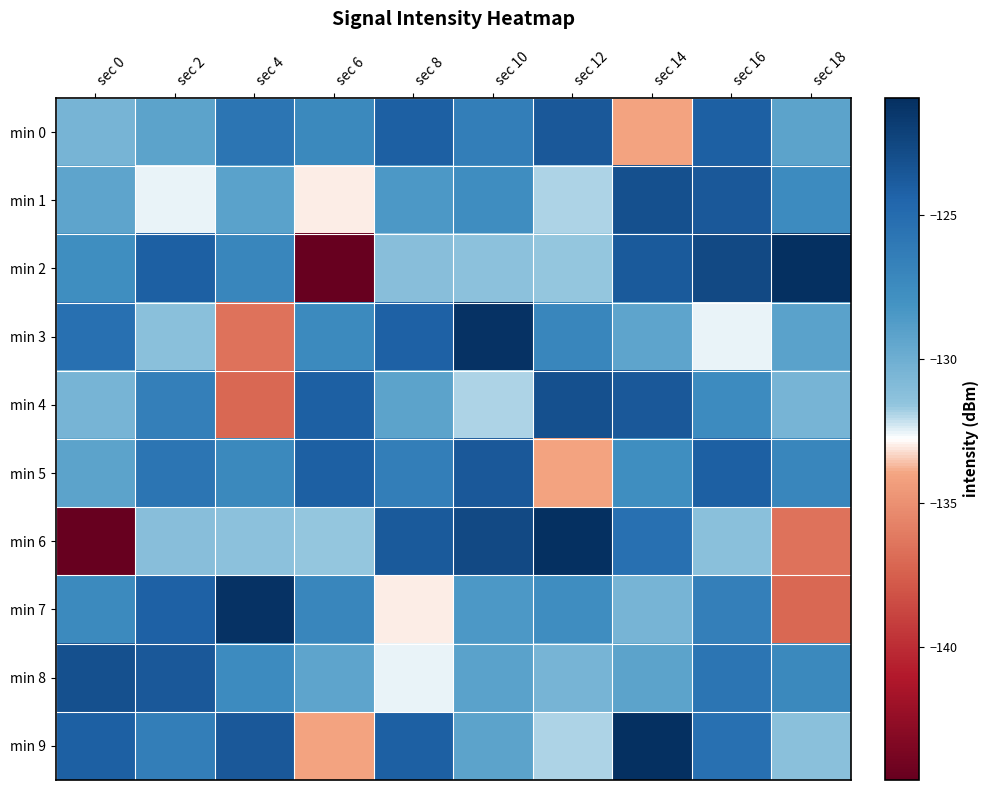

At sec 18, list the series in order from smallest to largest.

min 7, min 6, min 9, min 4, min 0, min 3, min 1, min 8, min 5, min 2